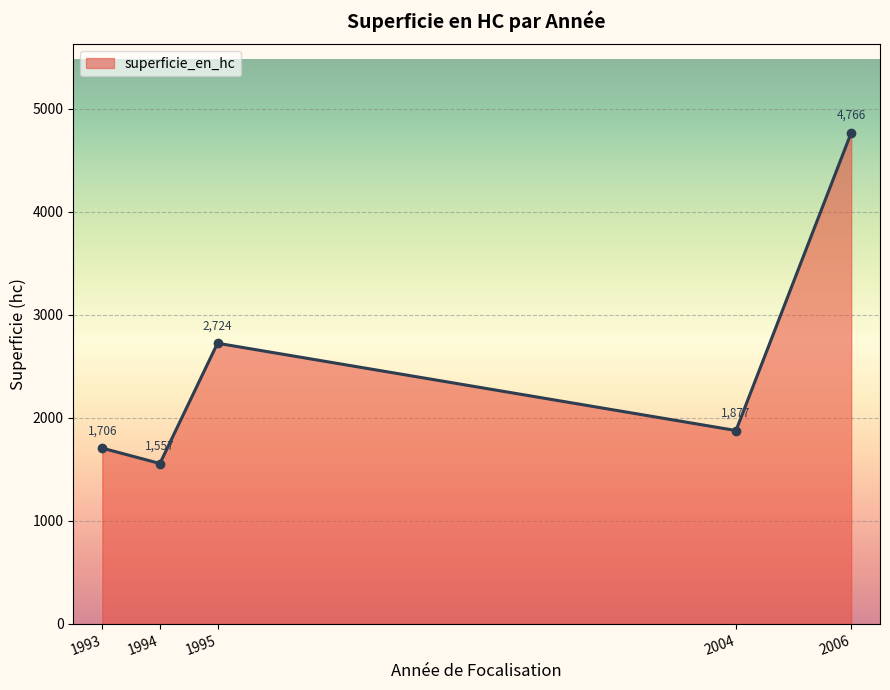

What is the change in value from 1995 to 2006?

+2042